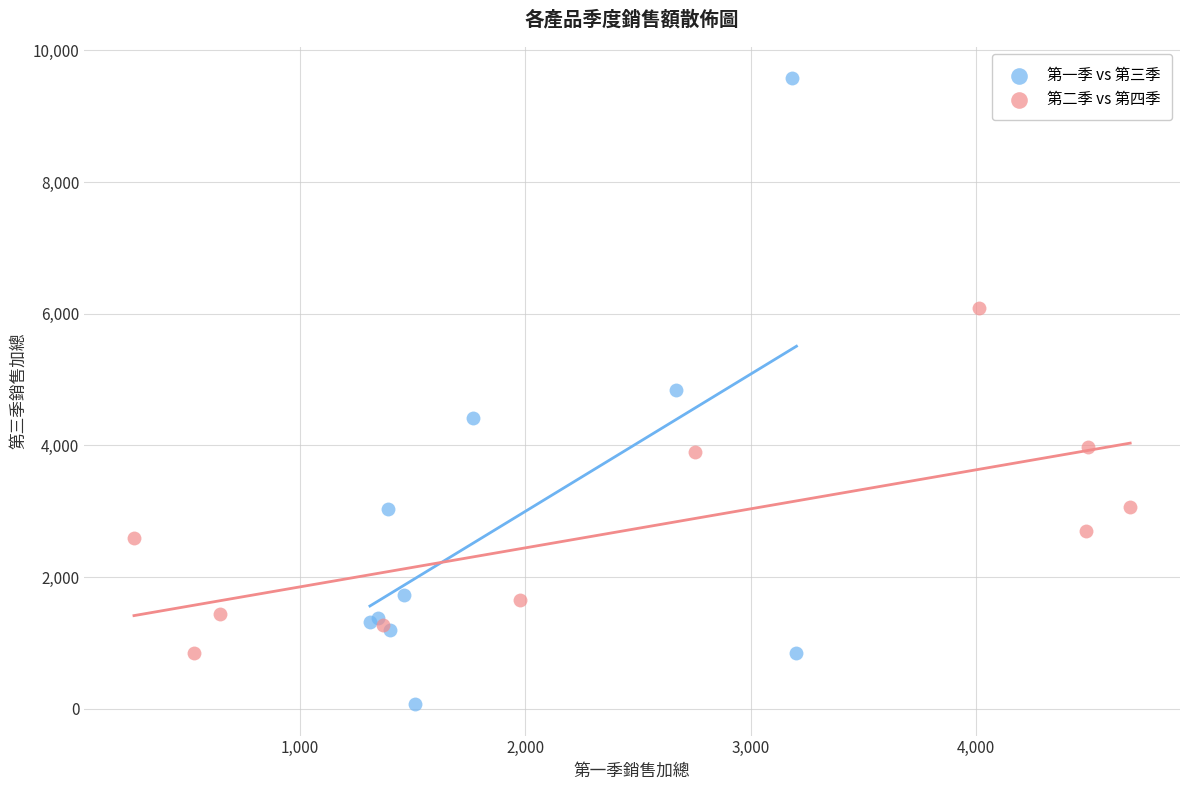

Which series contains the highest Y value?

第一季 vs 第三季